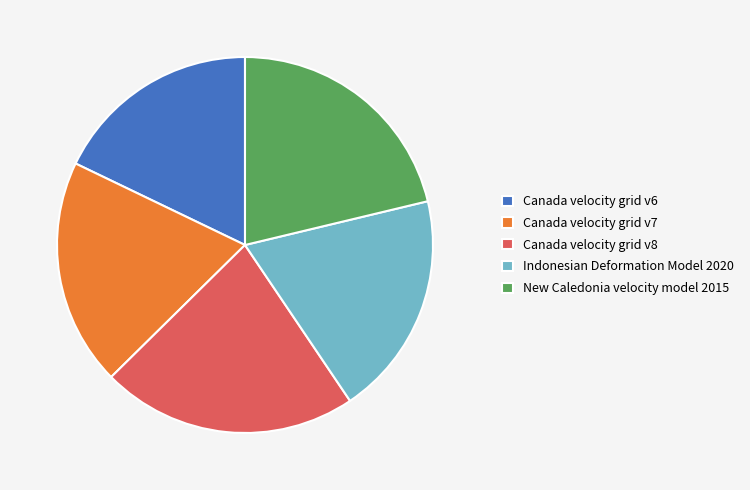

Is there any slice that represents more than half of the pie?

No